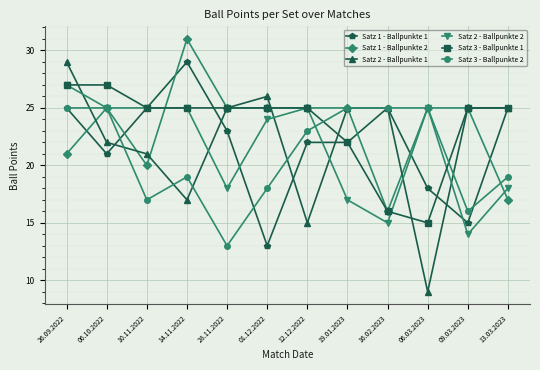

Between 06.10.2022 and 10.11.2022, which series saw the biggest shift?

Satz 3 - Ballpunkte 2